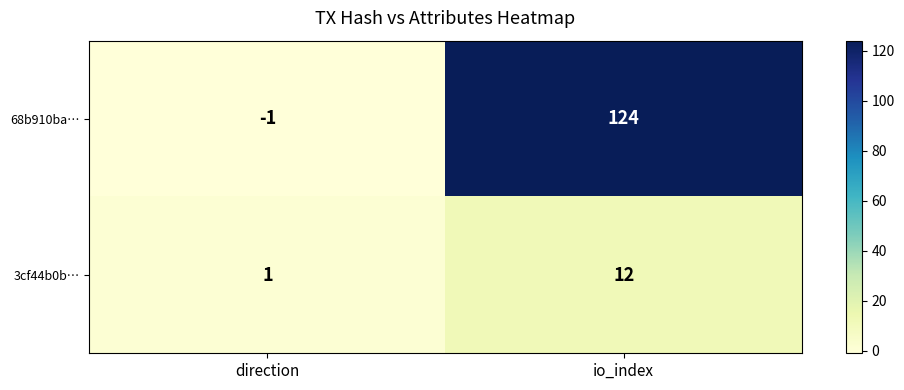

What is the sum of all 68b910ba… values?

123